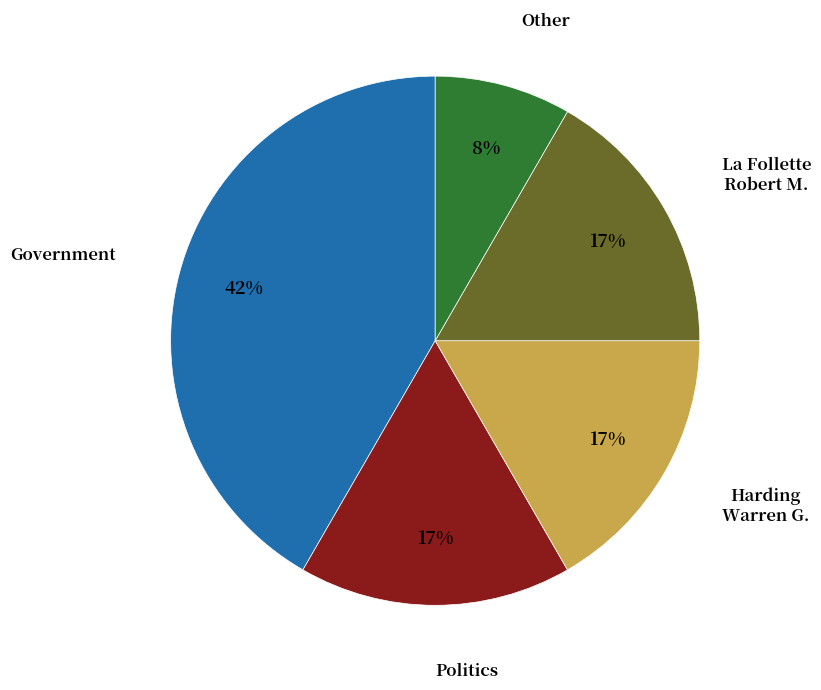

Which has a higher value, Government or Harding Warren G.?

Government